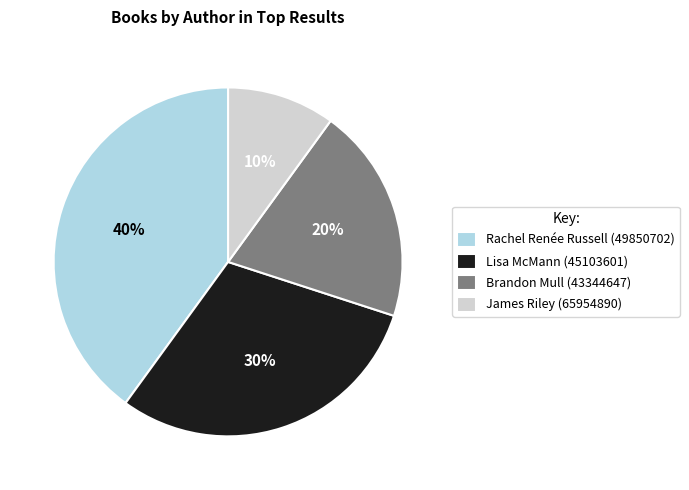

To the nearest percent, what portion does James Riley (65954890) represent?

10%